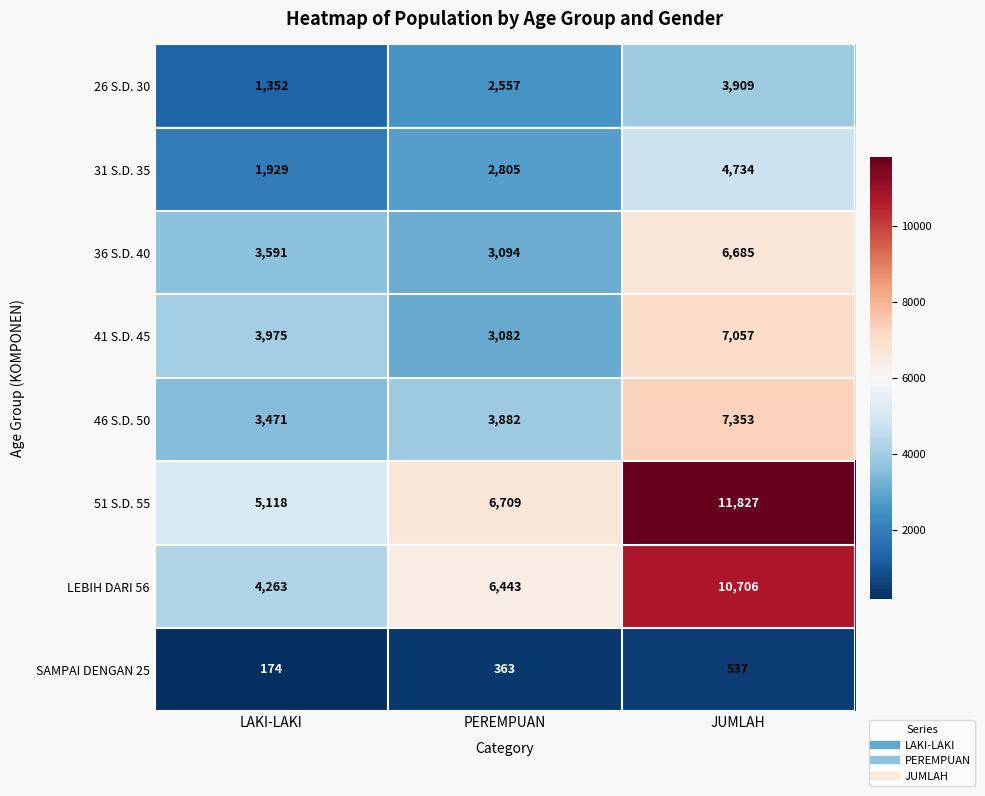

What is the average value of the 46 S.D. 50 series?

4902